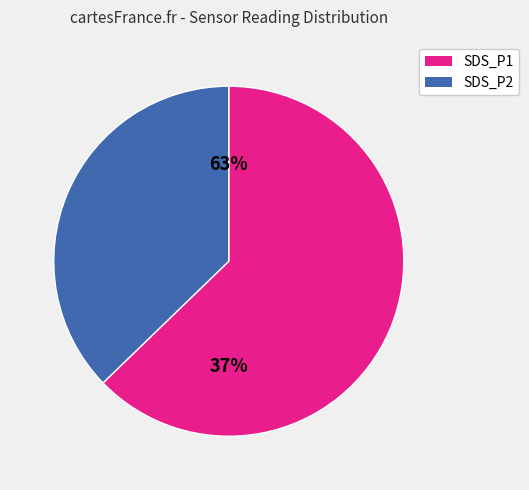

Which slice represents more than half of the pie?

SDS_P1